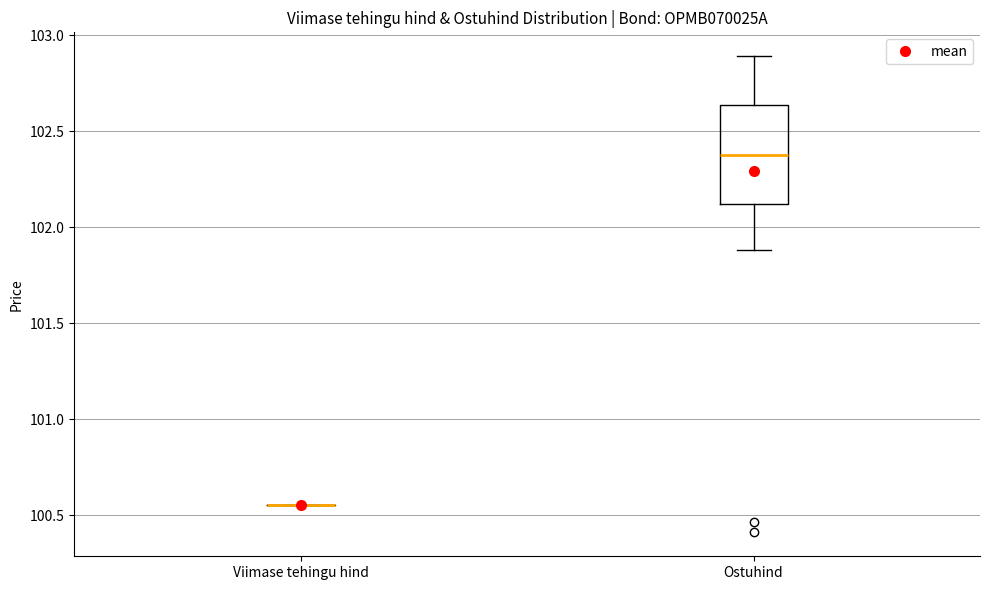

Reading left to right, transcribe this box plot: for each box, give where its median line is, the range the box spans, and where its two whiskers end, as read against the y-axis. The values are not printed on the chart, so give them approximately, as read against the axis.

Viimase tehingu hind: box collapsed to a line at 100.55, whiskers 100.55 to 100.55
Ostuhind: median 102.40, box 102.10 to 102.65, whiskers 101.90 to 102.90